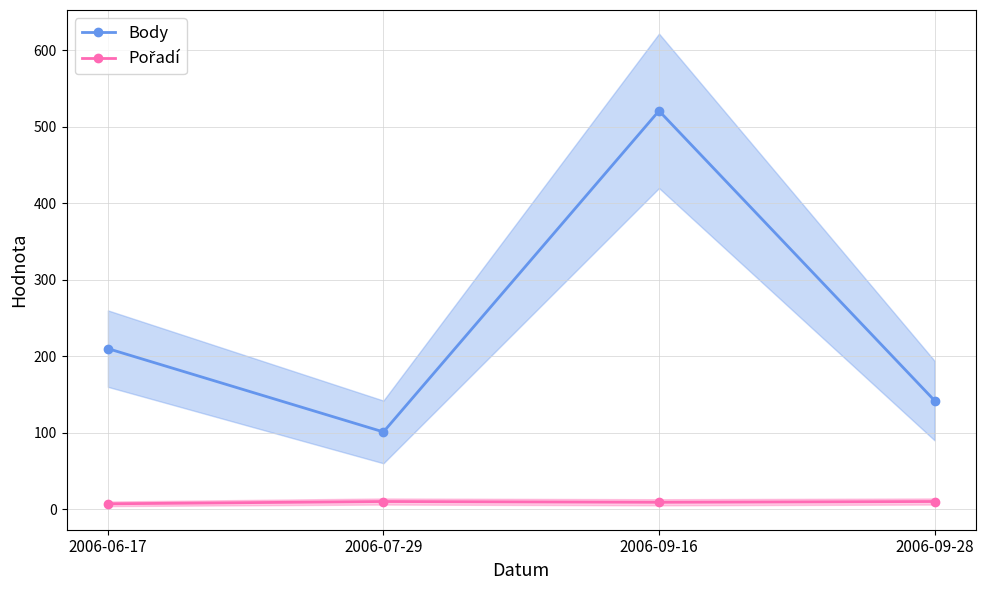

Which category has the lowest value across all series?

2006-06-17